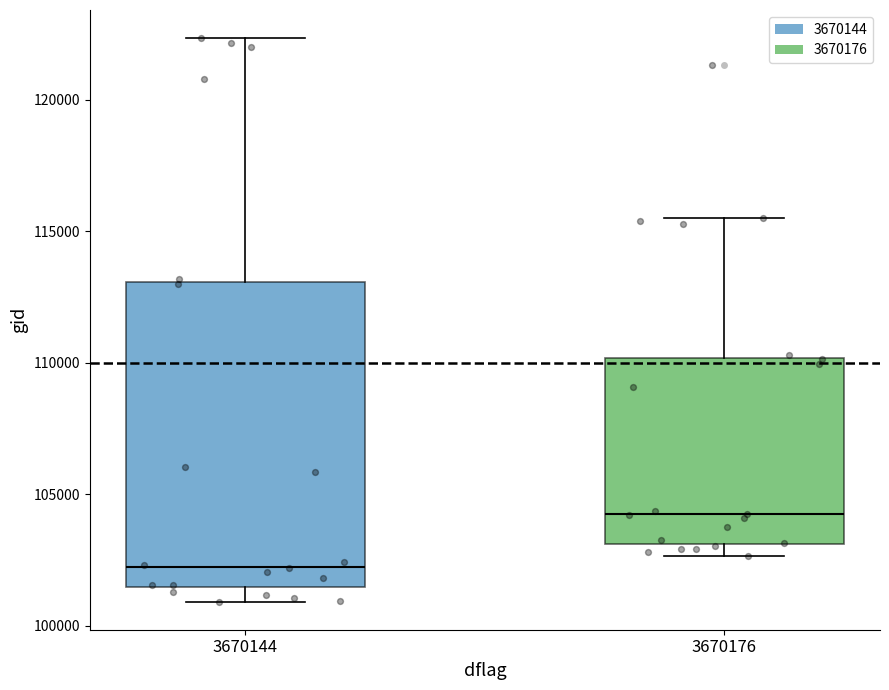

Where is the lower edge of the box at x = 3670144 on the y-axis? The values are not printed on the chart, so give them approximately, as read against the axis.

101500